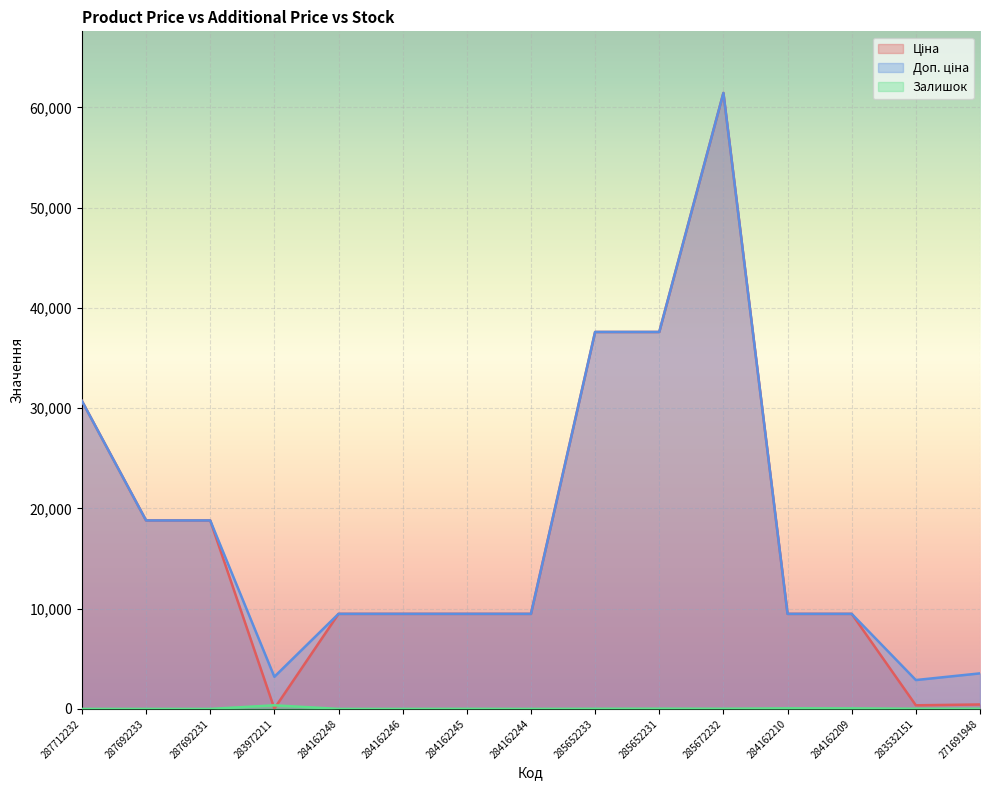

List the series in order of their peak value, highest first.

Ціна, Доп. ціна, Залишок